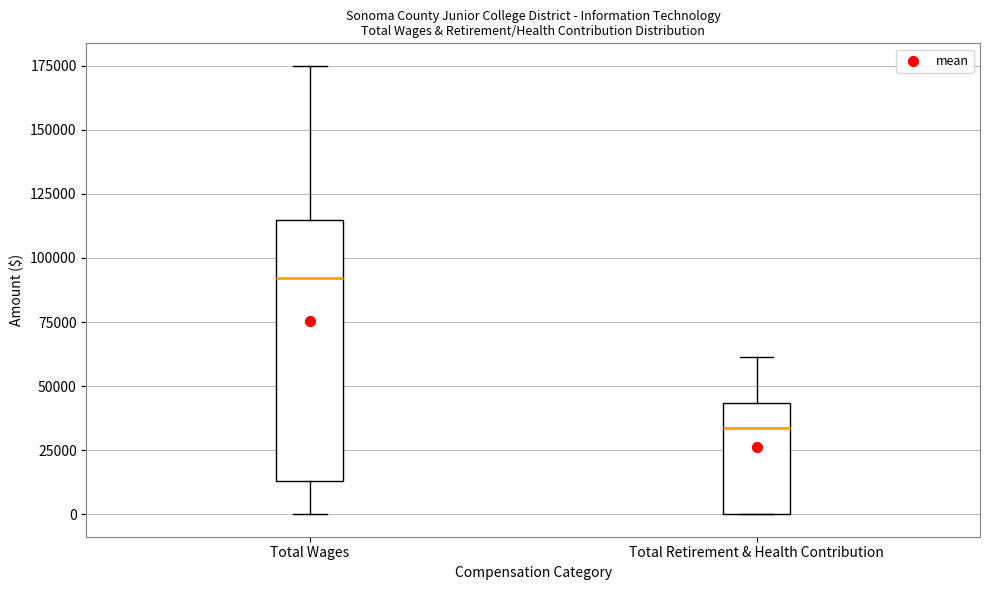

Where is the upper edge of the box for Total Retirement & Health Contribution on the y-axis? The values are not printed on the chart, so give them approximately, as read against the axis.

45000